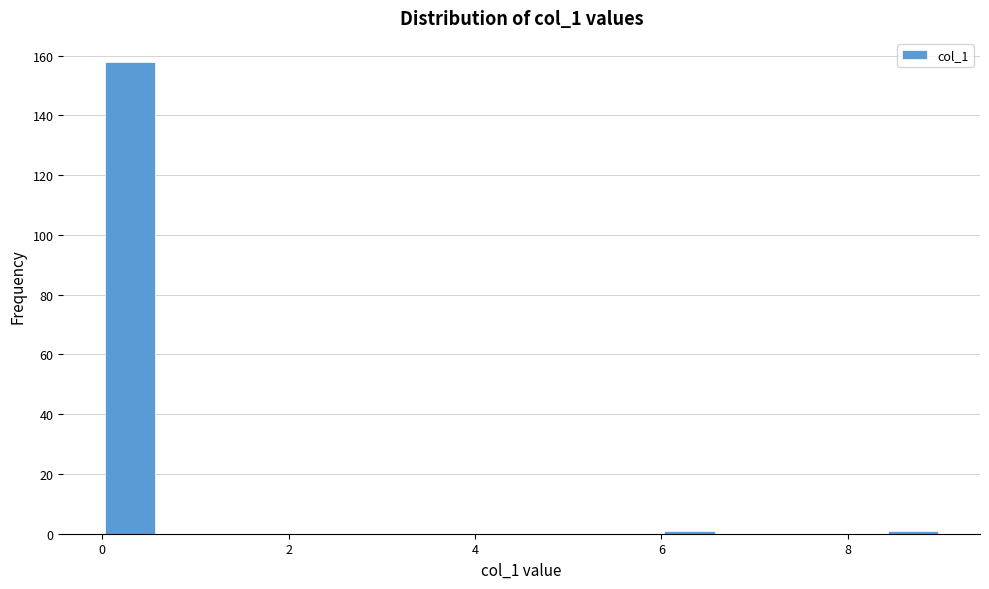

Read against the x-axis, roughly where is the centre of the tallest bar?

0.4